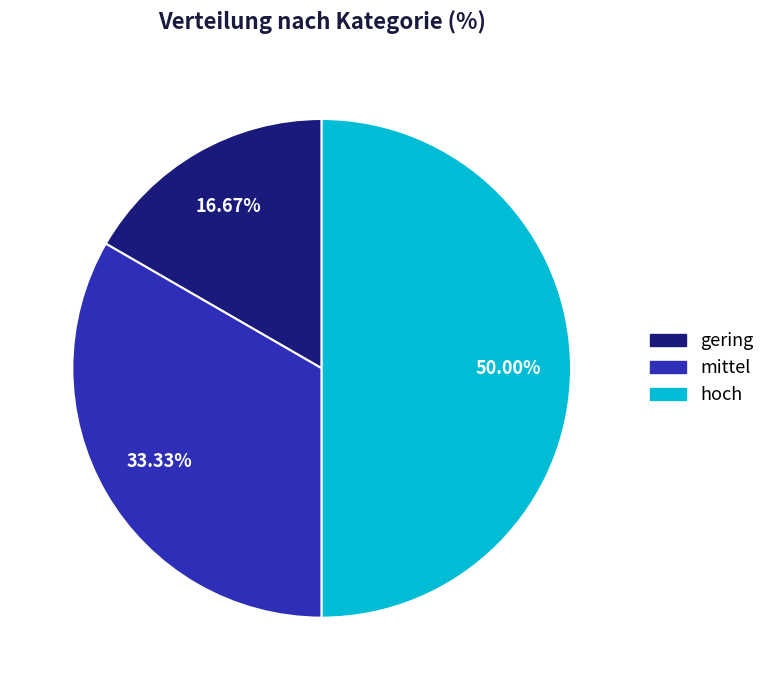

Is it true that mittel is 33% of the pie?

True